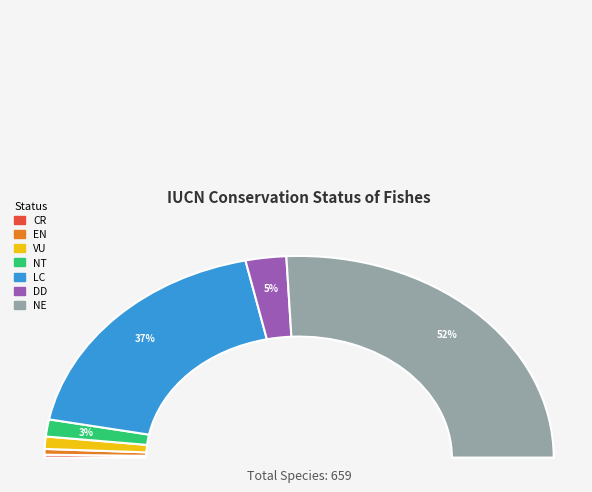

How many slices are in this pie chart?

7